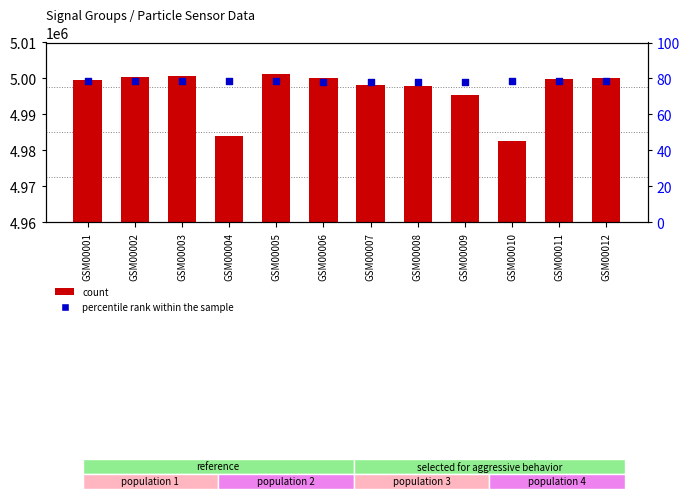

Is the value of count at GSM00009 greater than the value of percentile rank within the sample at GSM00009?

Yes